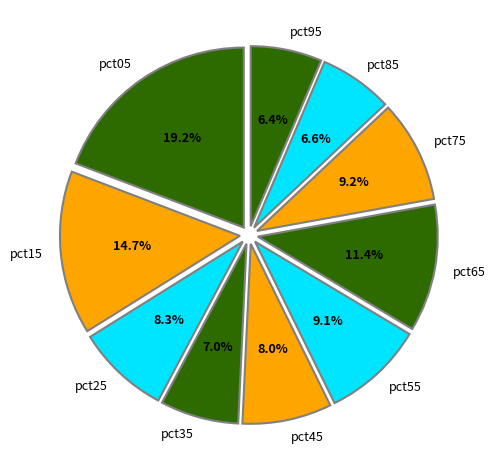

What portion of the pie excludes pct05?

80.8%